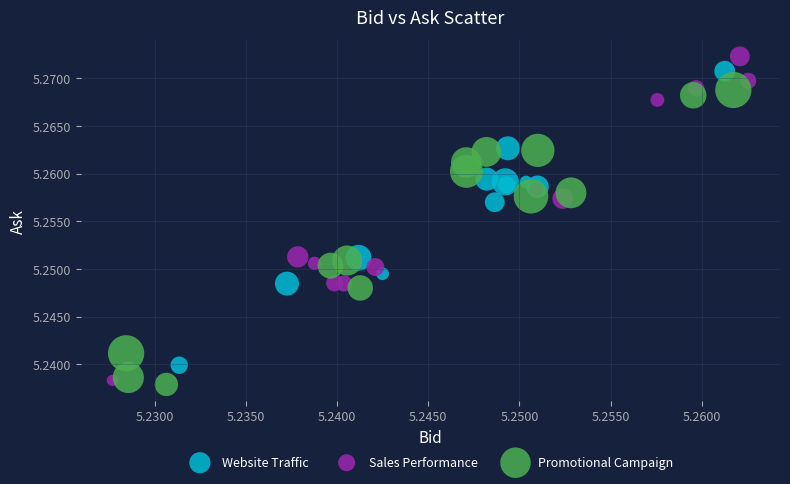

Which series has the widest spread of Y values?

Sales Performance